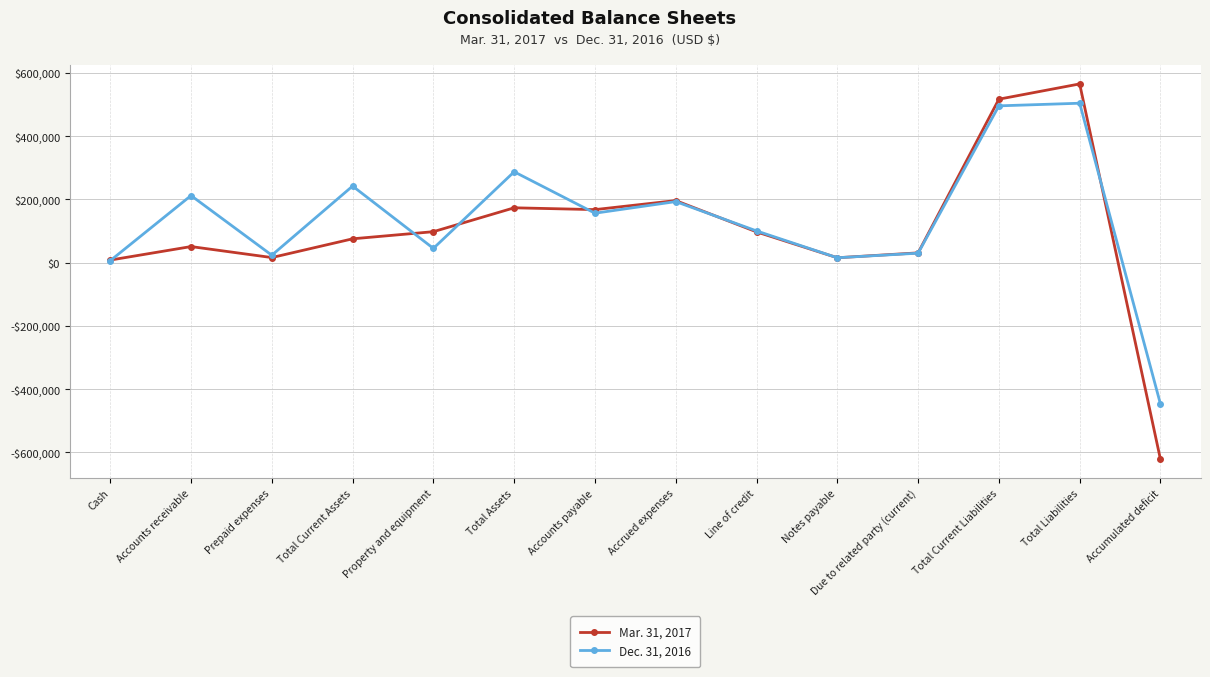

What is the label of the 4th point from the left?

Total Current Assets